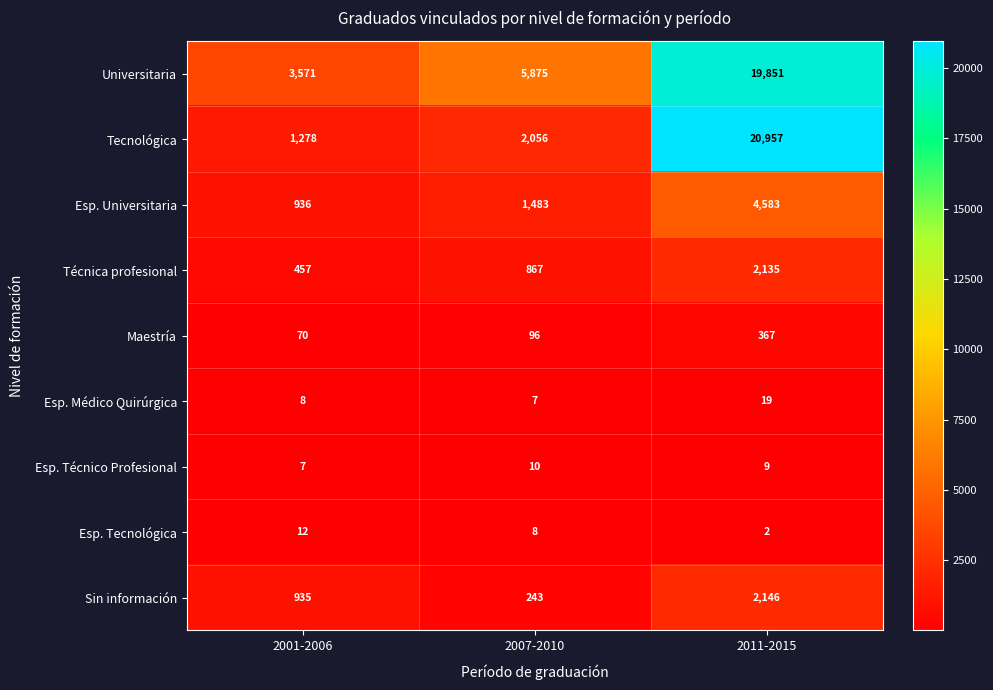

What is the greatest value displayed?

20957